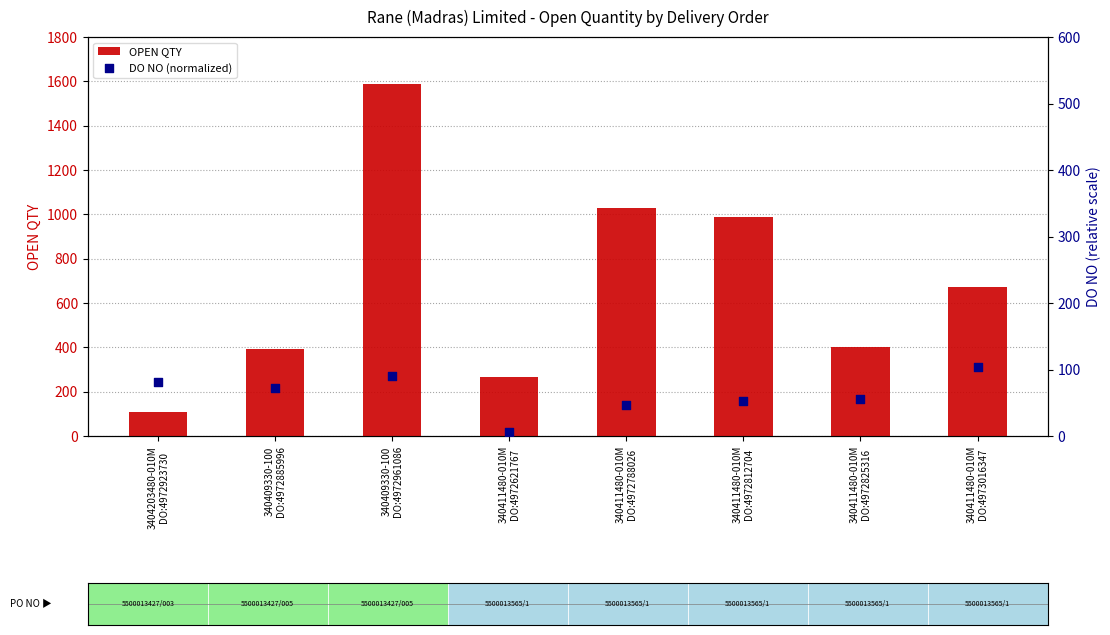

Is the value of DO NO (normalized) at 3404203480-010M
DO:4972923730 greater than the value of OPEN QTY at 3404203480-010M
DO:4972923730?

No